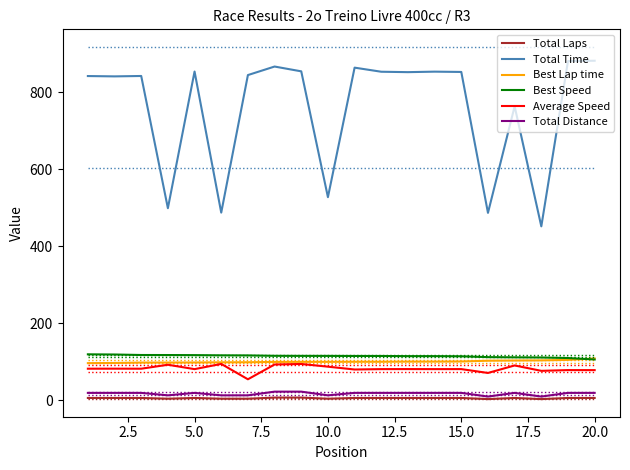

Which series has the largest range (max minus min)?

Total Time